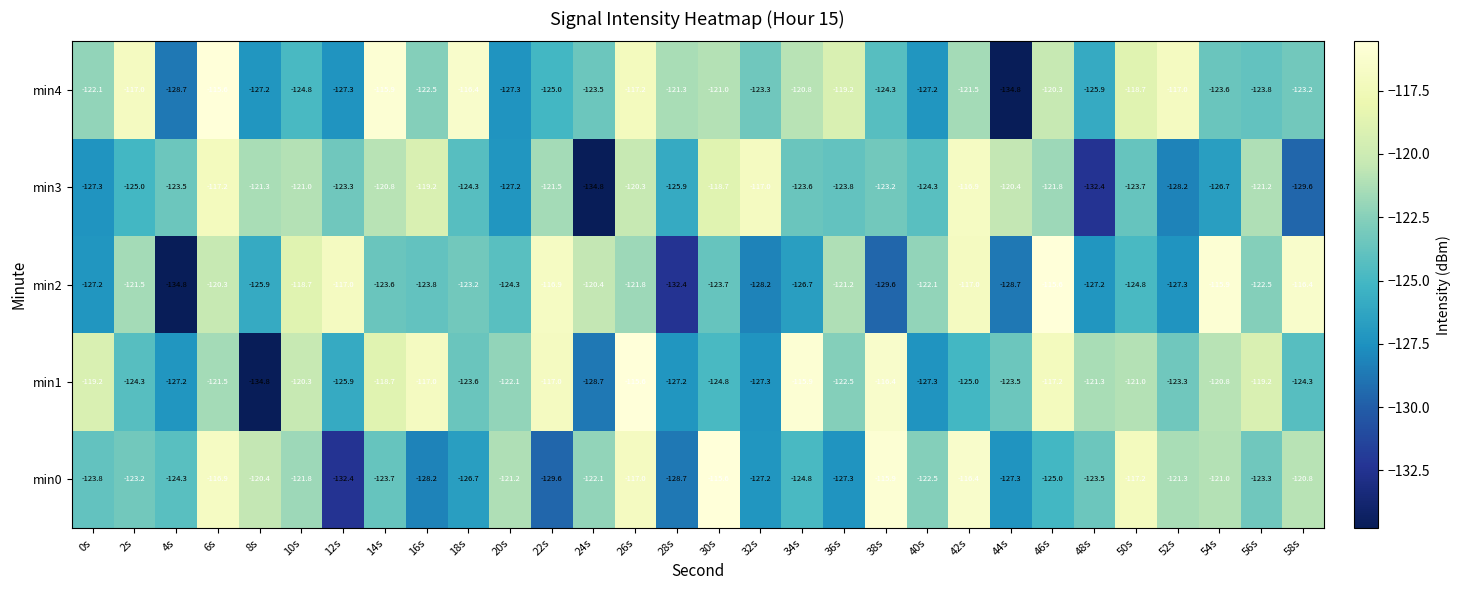

Count the number of categories in the chart.

30